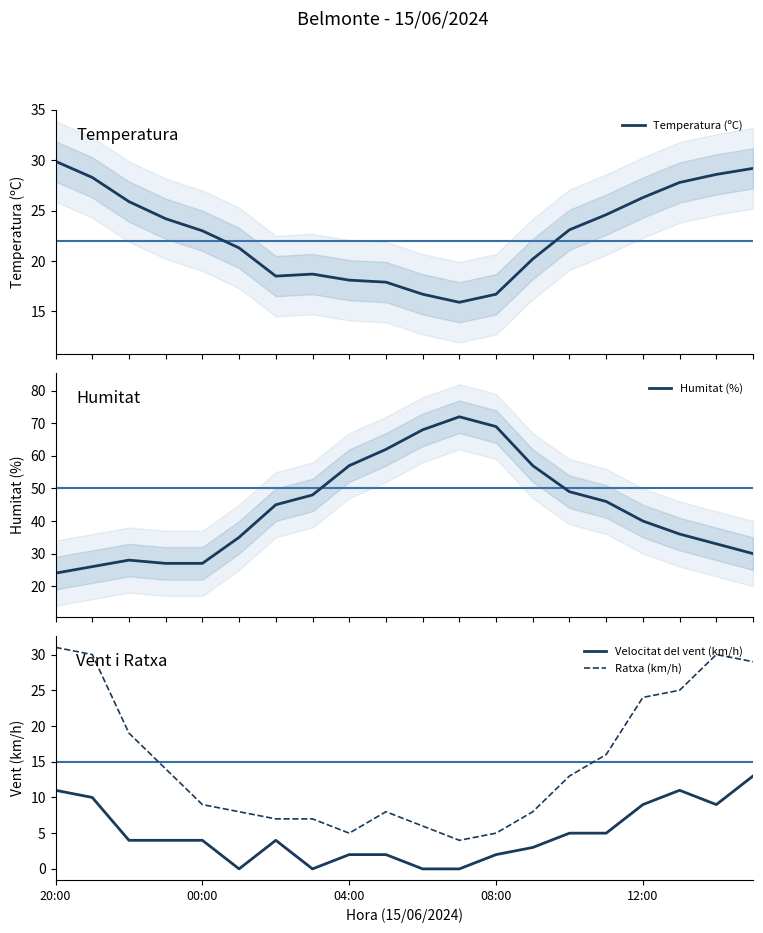

What is the sum of all Temperatura (ºC) values?

454.9